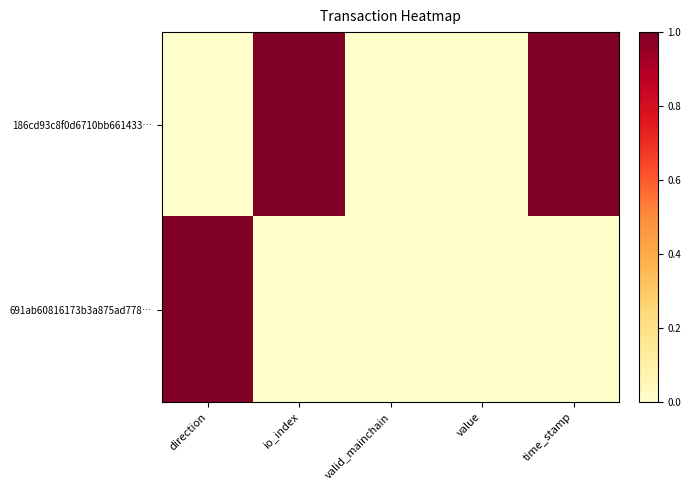

Between time_stamp and valid_mainchain, which is larger?

time_stamp